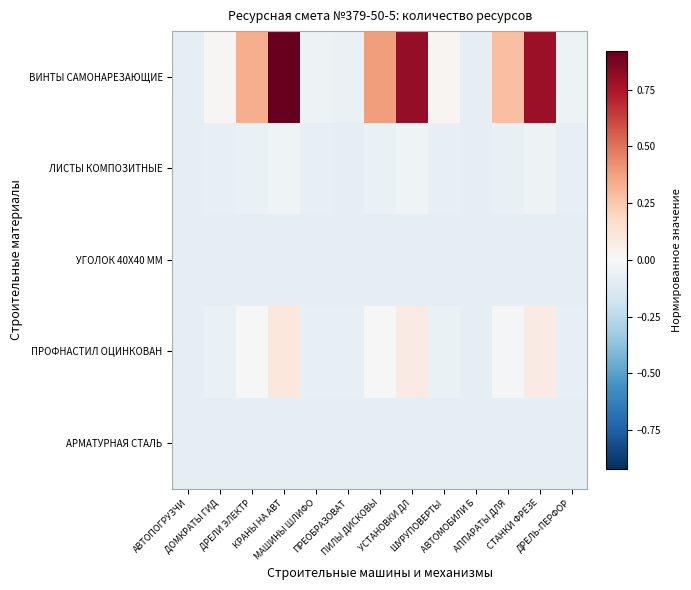

What is the spread (max minus min) of values at ДРЕЛИ ЭЛЕКТР?

0.4